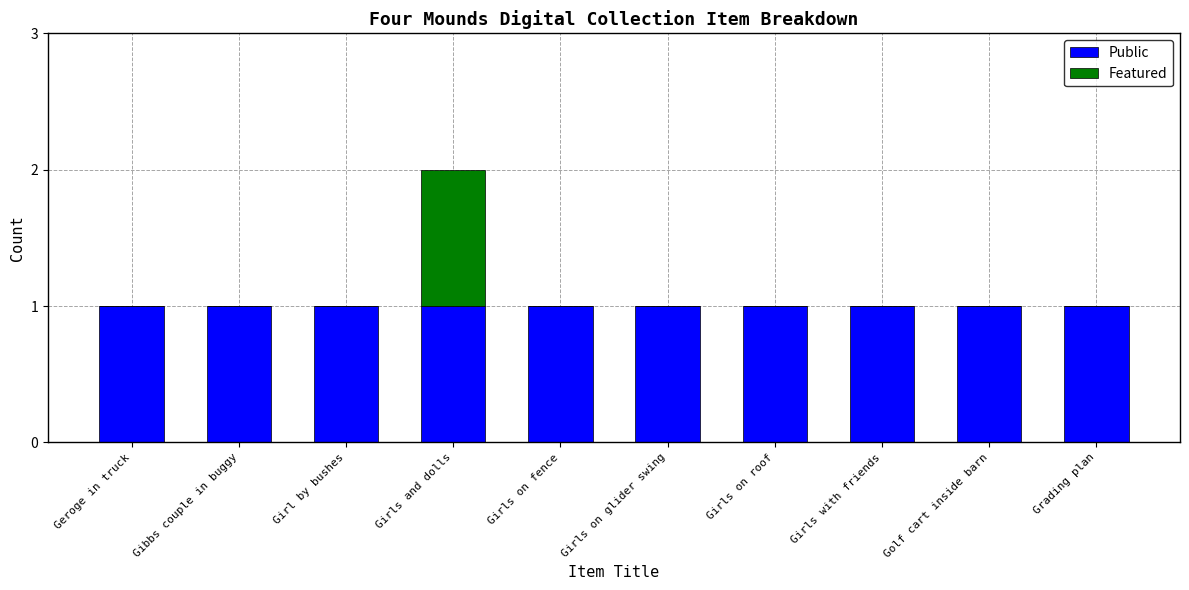

Is it true that Public equals 0 at Girls on fence?

False